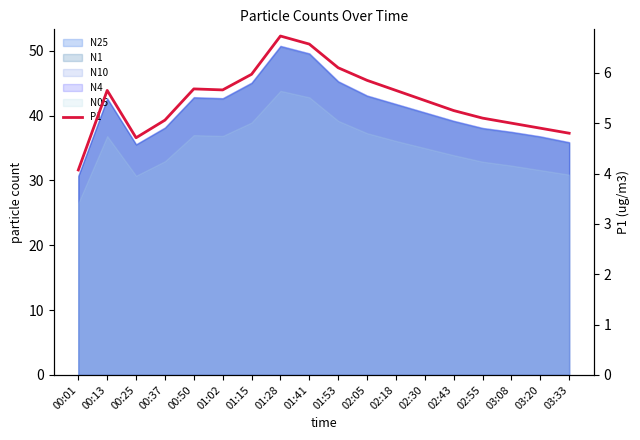

What value does the data have at 00:25?

4.7